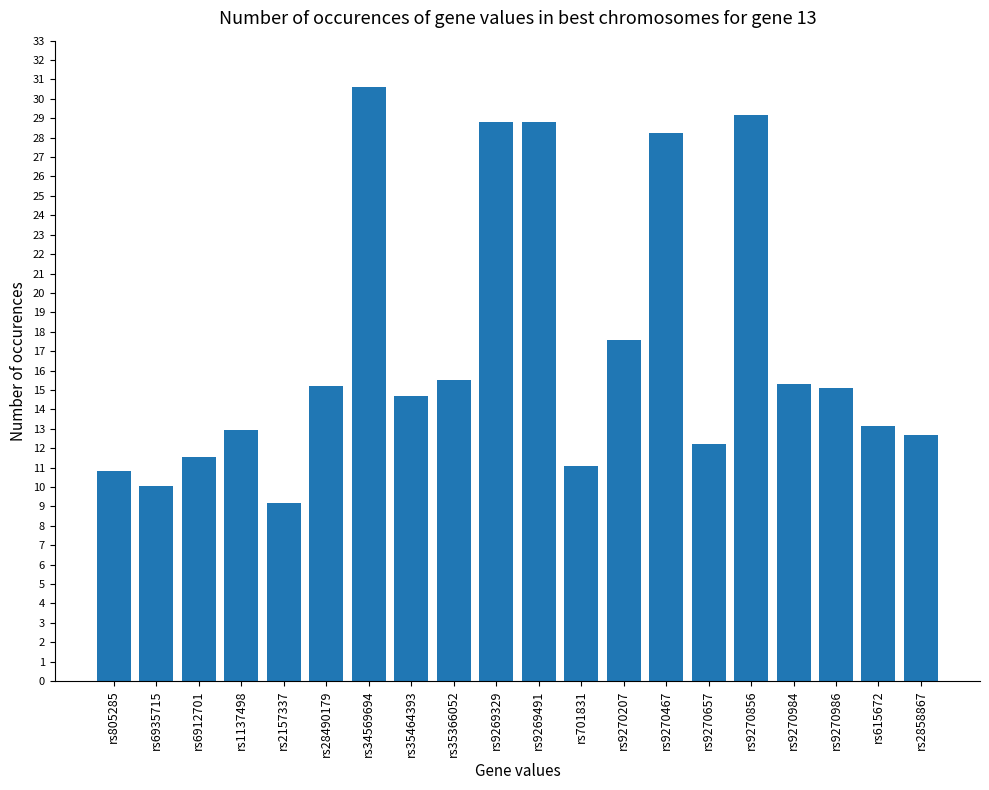

What position from the right is rs28490179?

15